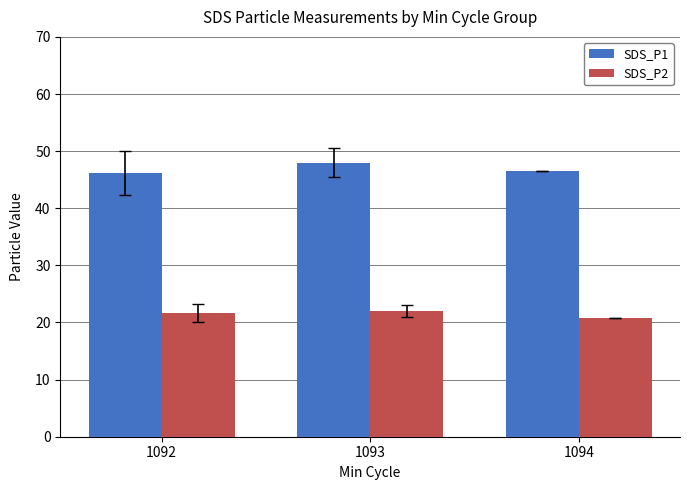

Reading left to right, what are all the values shown in this chart?

SDS_P1: 46.2	48.0	46.5
SDS_P2: 21.7	22.0	20.8